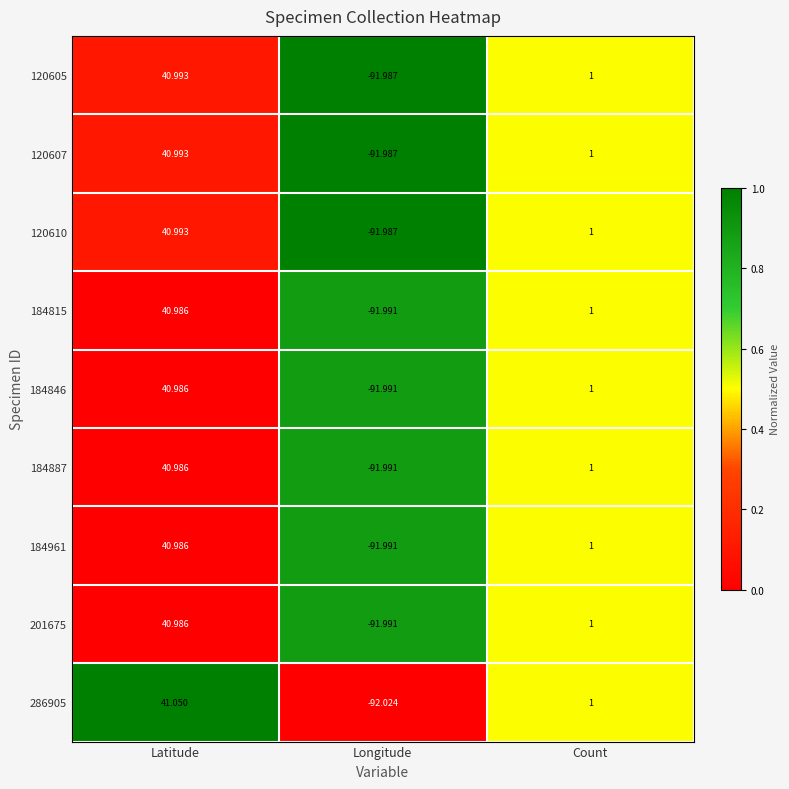

Which series has the largest total across all categories?

286905